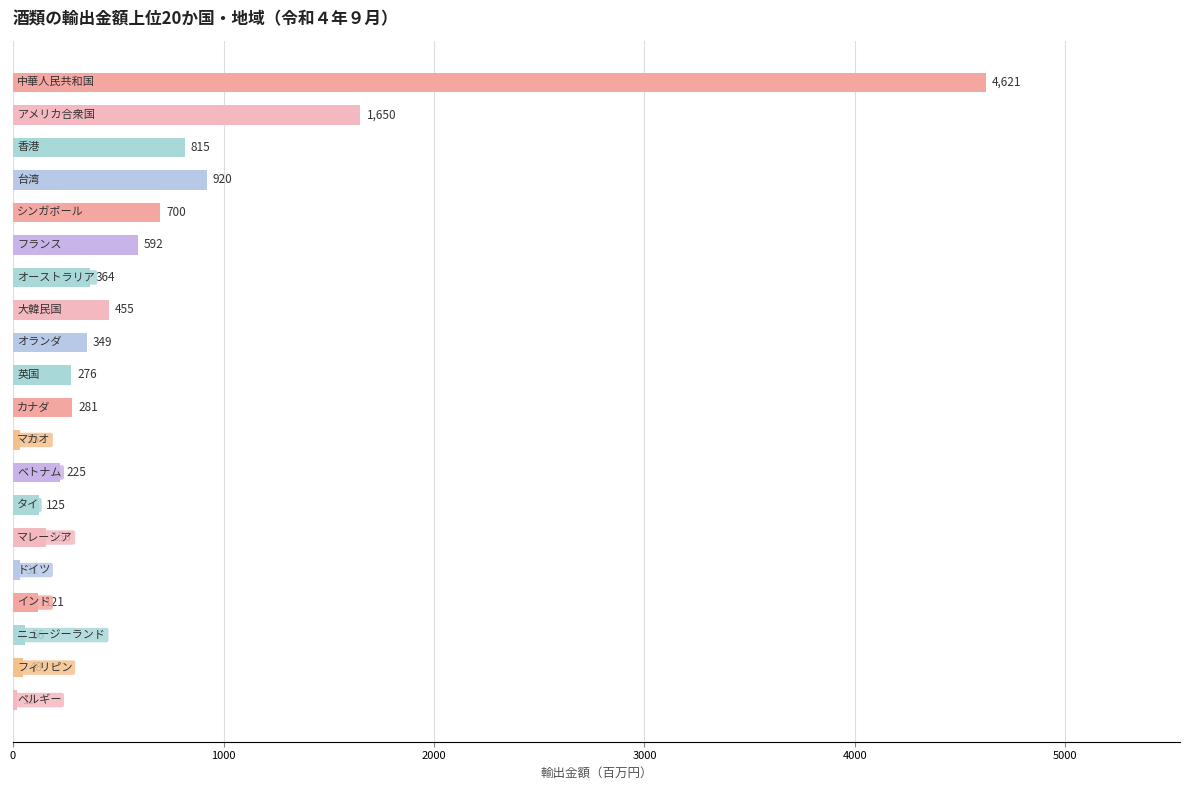

What is the greatest value displayed?

4620.6